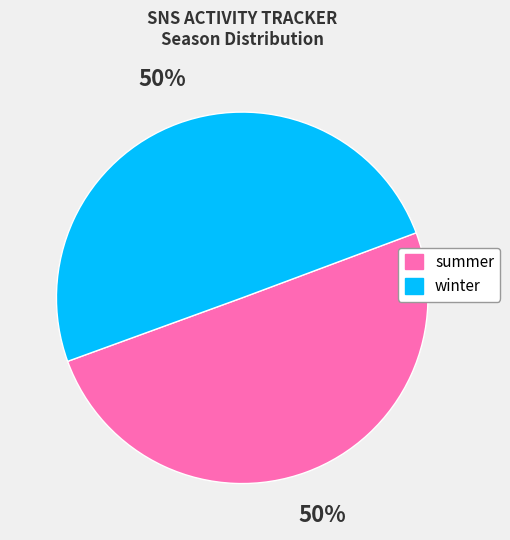

To the nearest percent, what is the average slice percentage?

50%